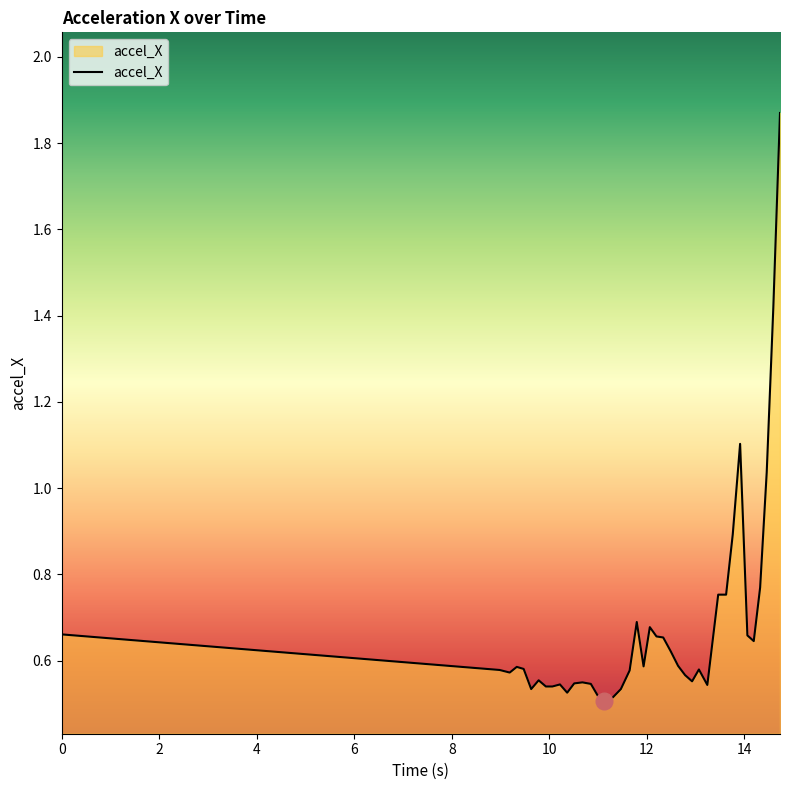

How many lines are shown in the chart?

1